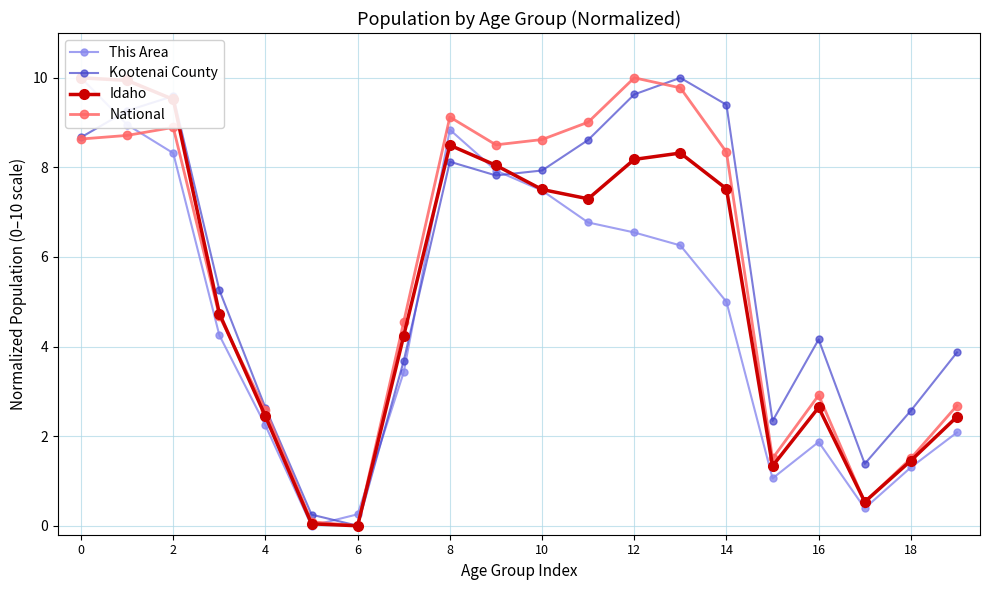

True or false: Idaho and This Area cross at least once.

True